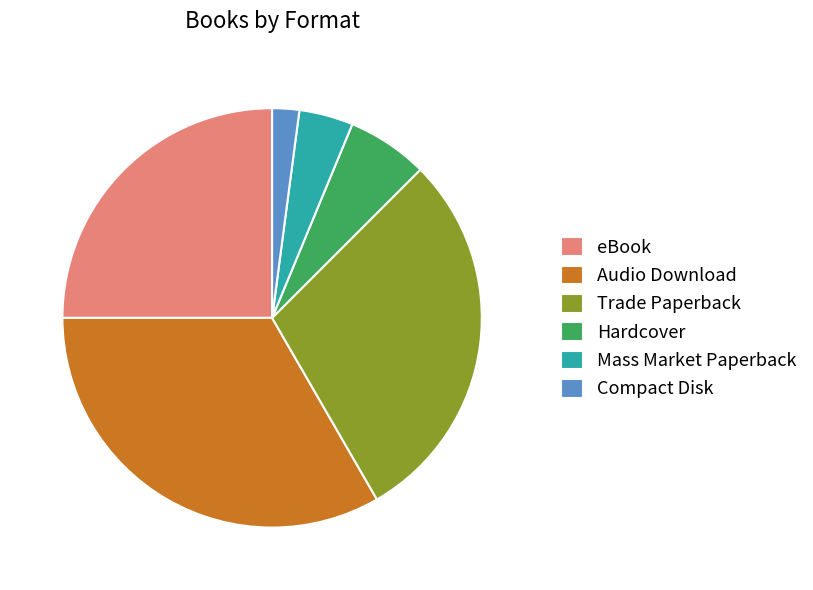

Do Audio Download and Trade Paperback together represent more than half of the pie?

Yes